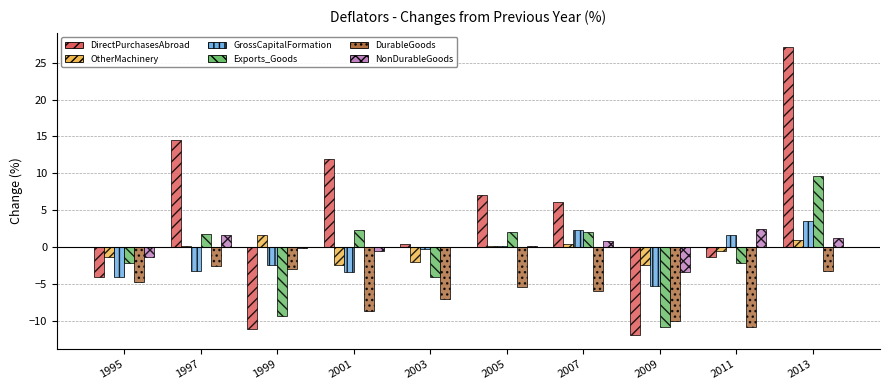

What is the highest value of the NonDurableGoods series?

2.4